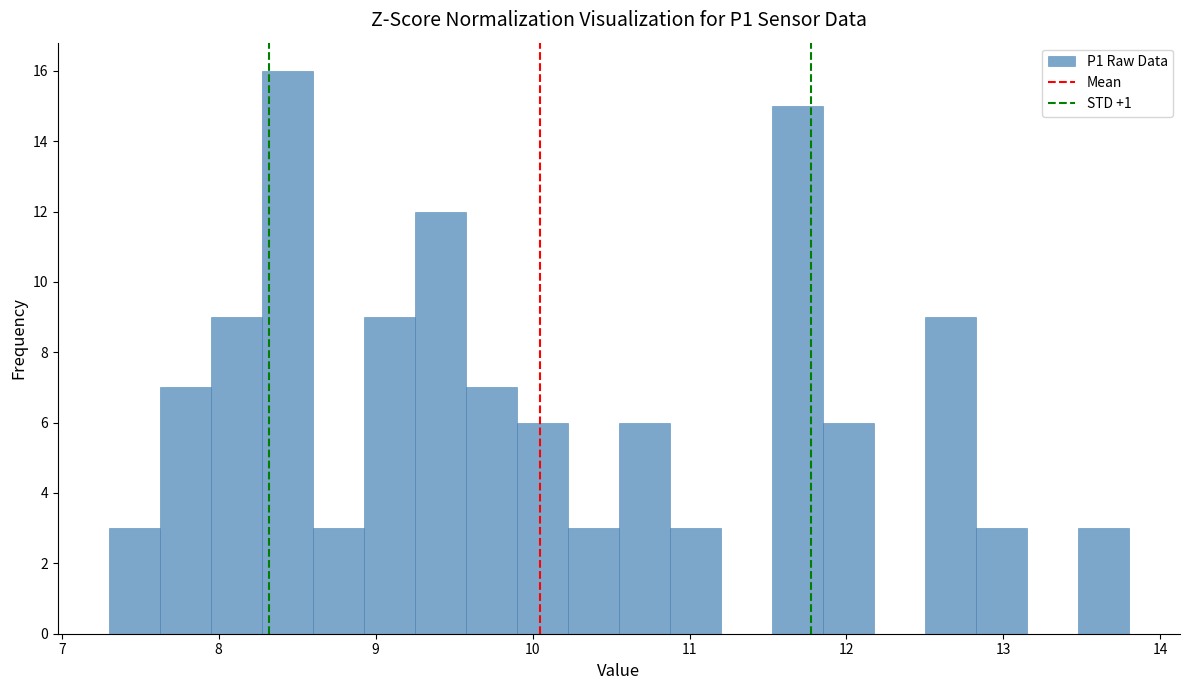

Around what value on the x-axis is the tallest bar? Give the approximate position of its centre, as read against the axis.

8.4